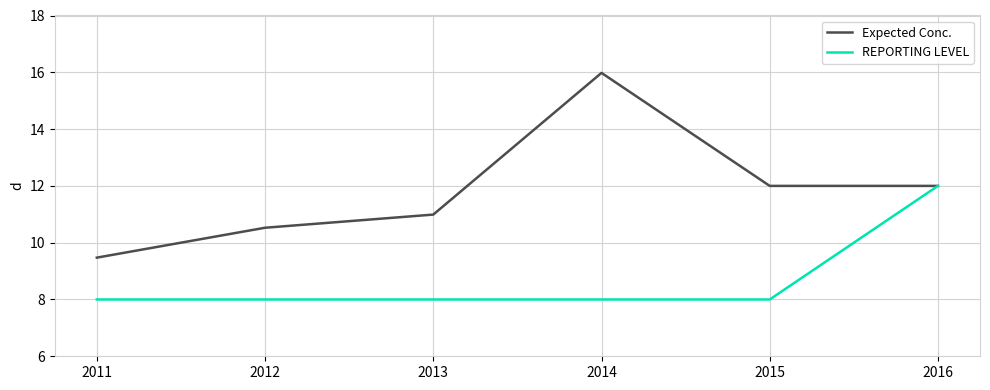

At how many categories does at least one series exceed 10?

5